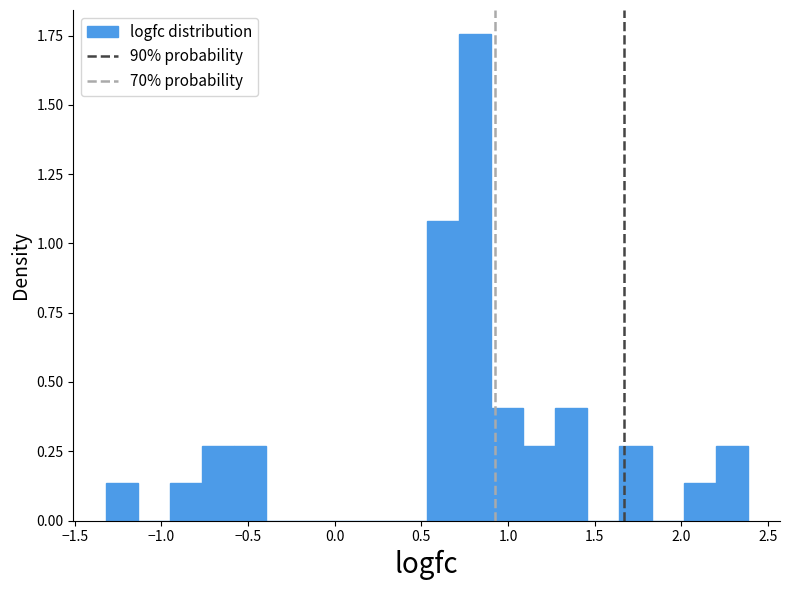

Read against the x-axis, roughly where is the centre of the tallest bar?

0.80